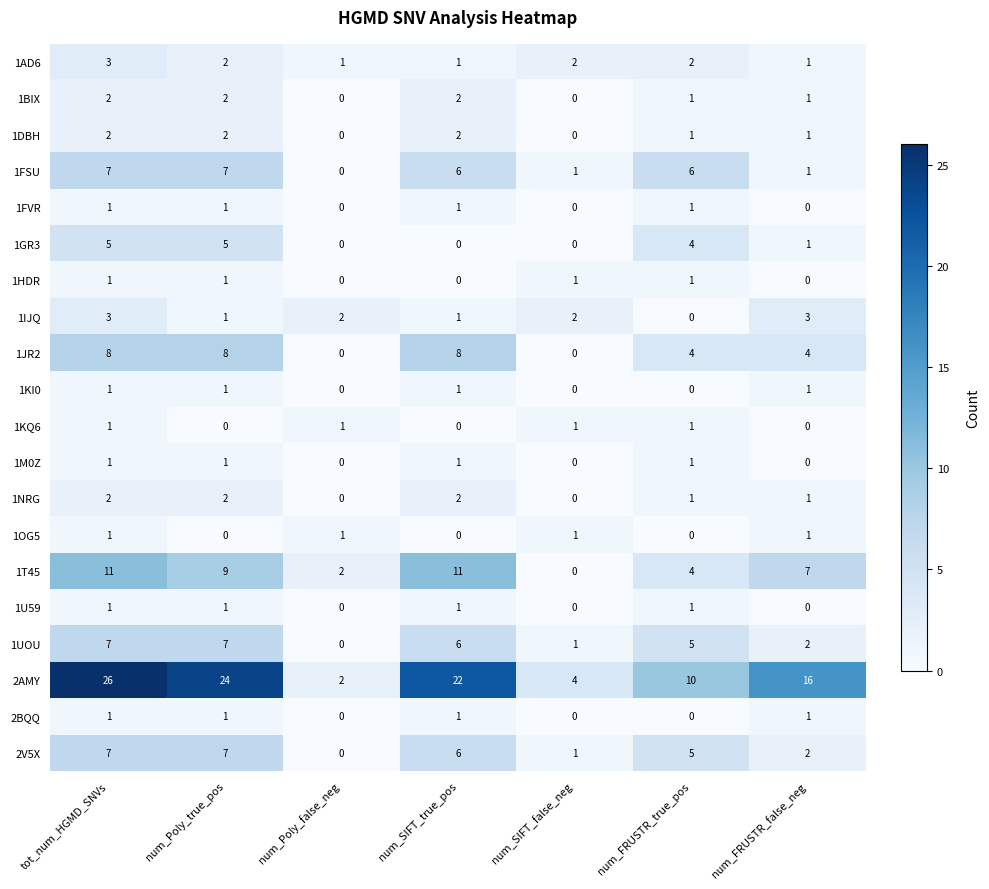

What is the sum of the 1NRG values at num_FRUSTR_false_neg and num_Poly_true_pos?

3